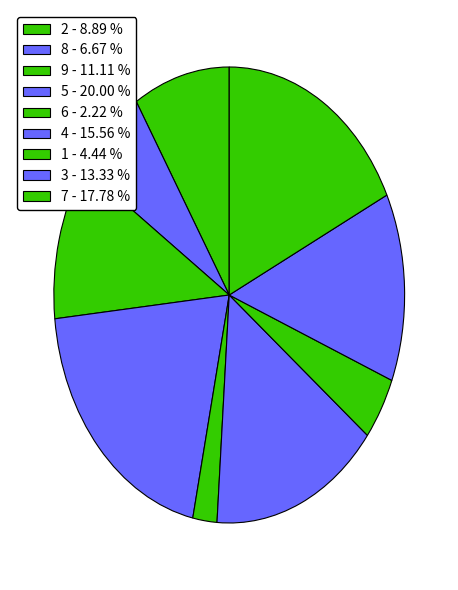

How many slices are in this pie chart?

9